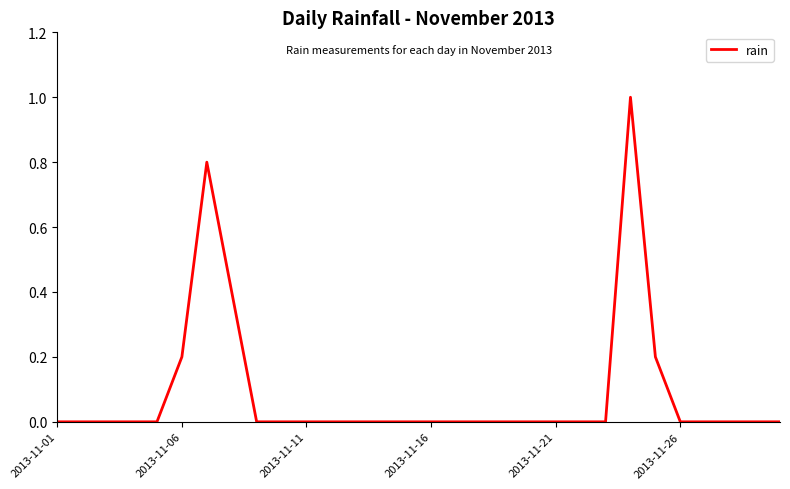

What is the difference between the maximum and minimum values?

1.0